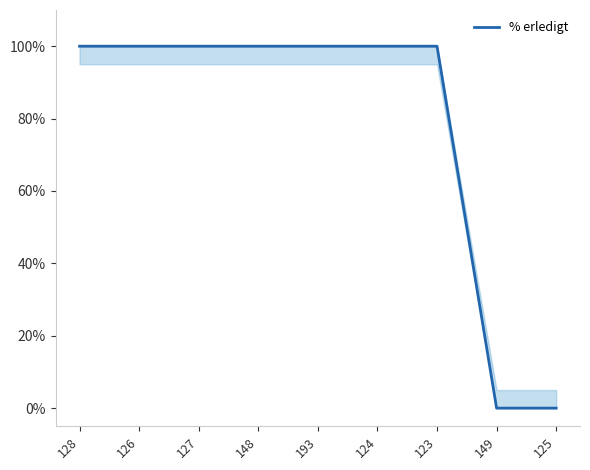

What is the sum of all values?

700